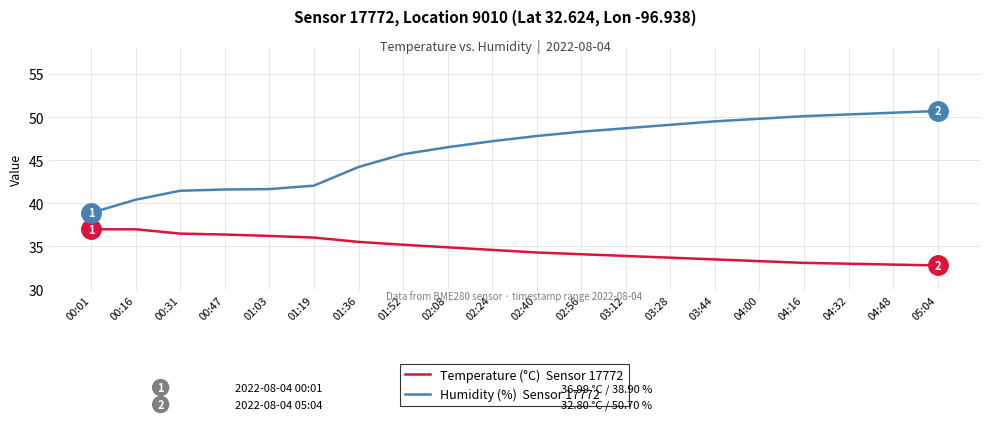

What is the total value across all series at 02:24?

81.8